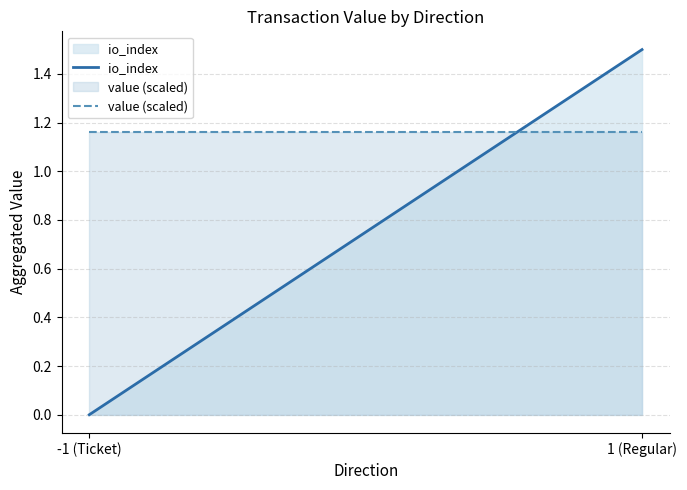

True or false: value (scaled) has a value of 0.4 at 1 (Regular).

False